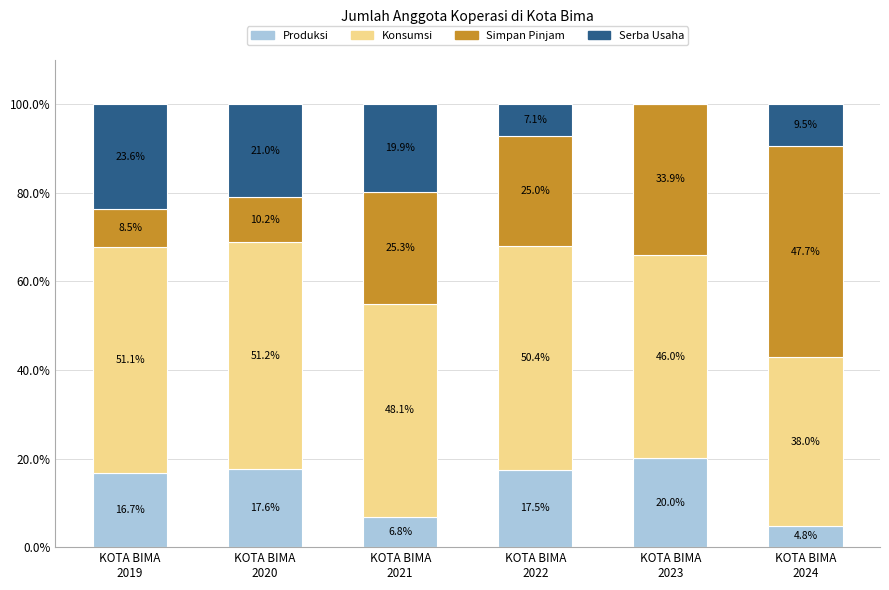

What is the maximum value for Produksi?

20.0